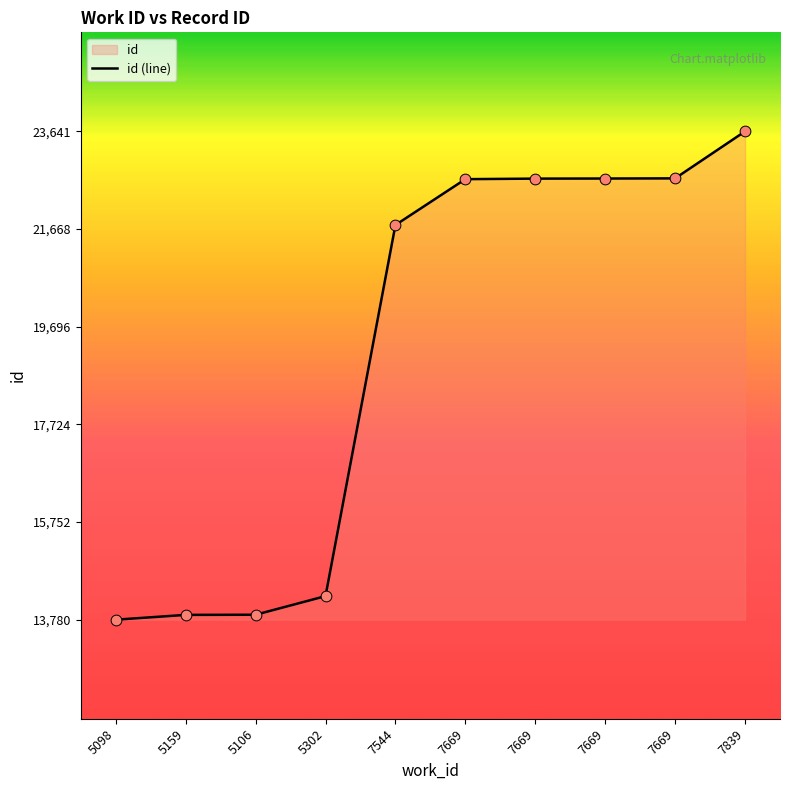

What is the ratio of the value at 7839 to the value at 7544?

1.1